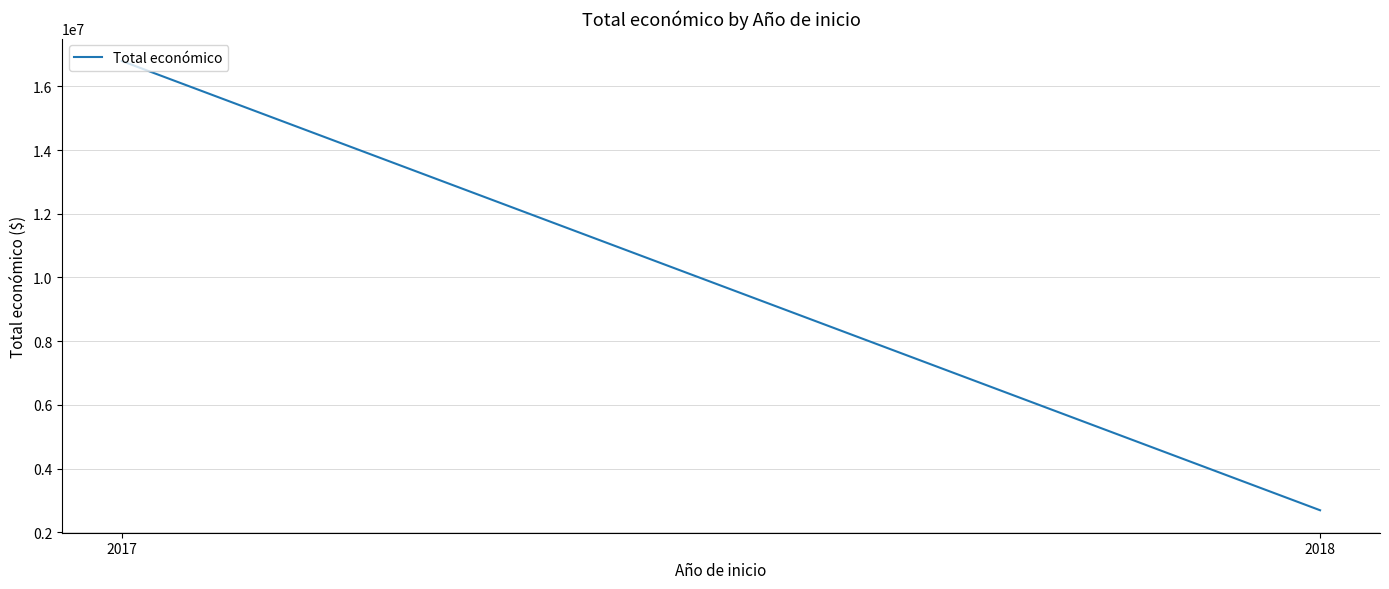

True or false: the data shows 5828136 at 2017.

False